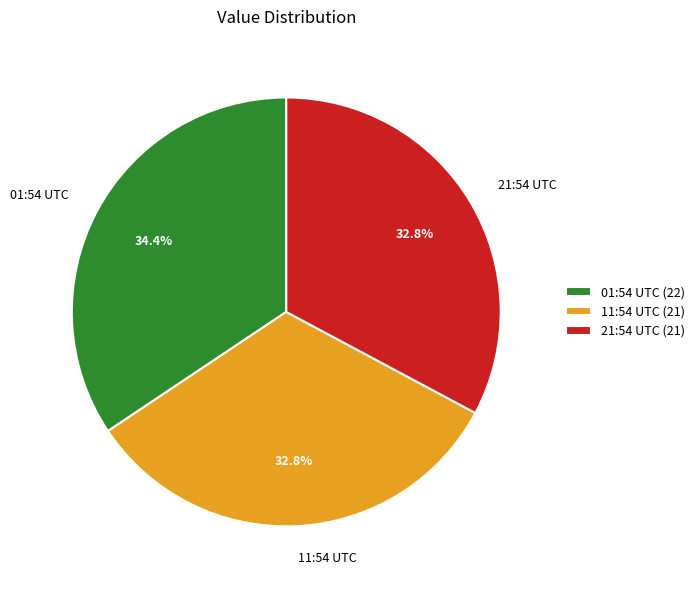

How many slices are in this pie chart?

3